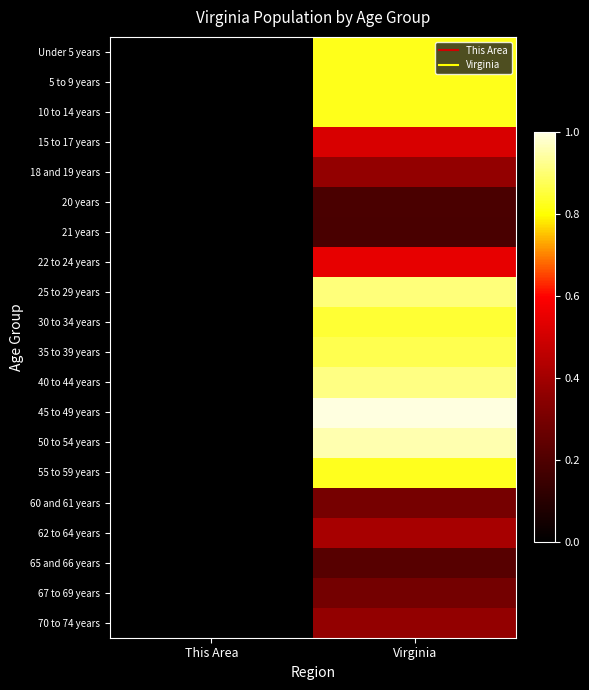

Reading left to right, what are all the values shown in this chart?

Under 5 years: This Area=0.0	Virginia=0.8
5 to 9 years: This Area=0.0	Virginia=0.8
10 to 14 years: This Area=0.0	Virginia=0.8
15 to 17 years: This Area=0.0	Virginia=0.5
18 and 19 years: This Area=0.0	Virginia=0.4
20 years: This Area=0.0	Virginia=0.2
21 years: This Area=0.0	Virginia=0.2
22 to 24 years: This Area=0.0	Virginia=0.5
25 to 29 years: This Area=0.0	Virginia=0.9
30 to 34 years: This Area=0.0	Virginia=0.8
35 to 39 years: This Area=0.0	Virginia=0.9
40 to 44 years: This Area=0.0	Virginia=0.9
45 to 49 years: This Area=0.0	Virginia=1.0
50 to 54 years: This Area=0.0	Virginia=1.0
55 to 59 years: This Area=0.0	Virginia=0.8
60 and 61 years: This Area=0.0	Virginia=0.3
62 to 64 years: This Area=0.0	Virginia=0.4
65 and 66 years: This Area=0.0	Virginia=0.2
67 to 69 years: This Area=0.0	Virginia=0.3
70 to 74 years: This Area=0.0	Virginia=0.4